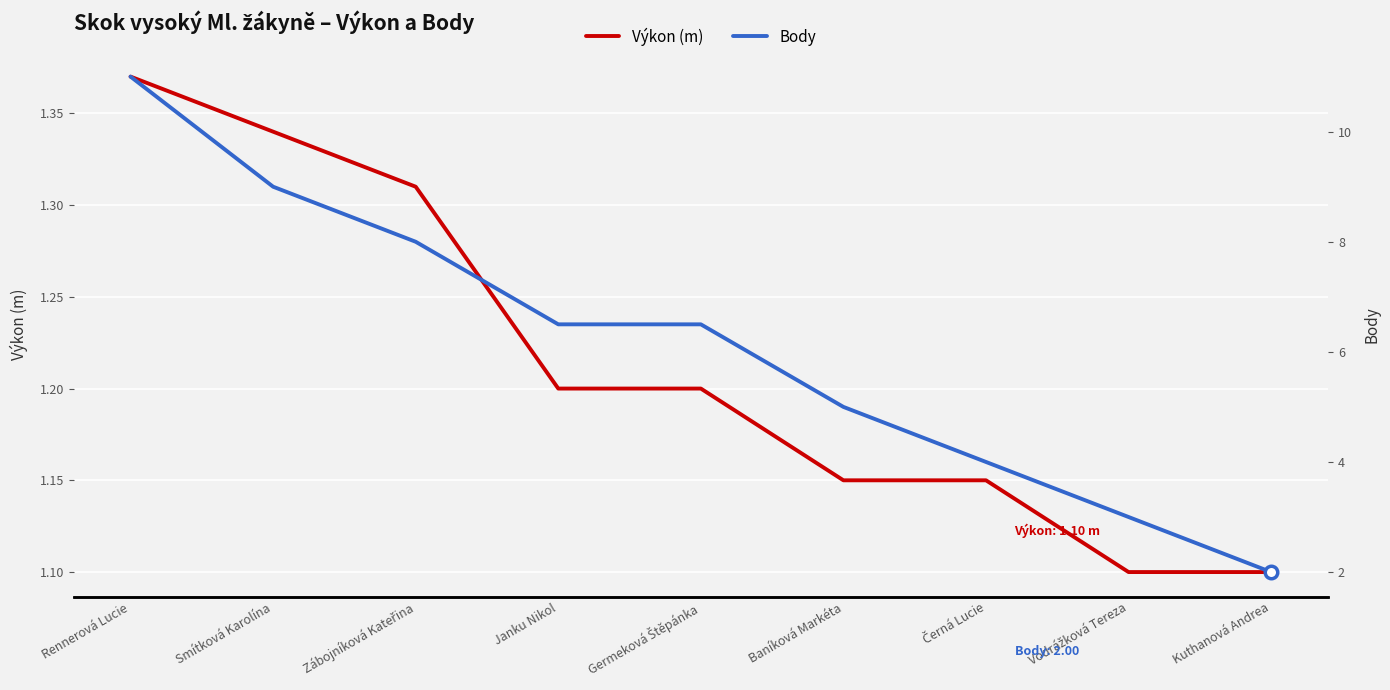

True or false: Výkon (m) has a value of 0.7 at Kuthanová Andrea.

False